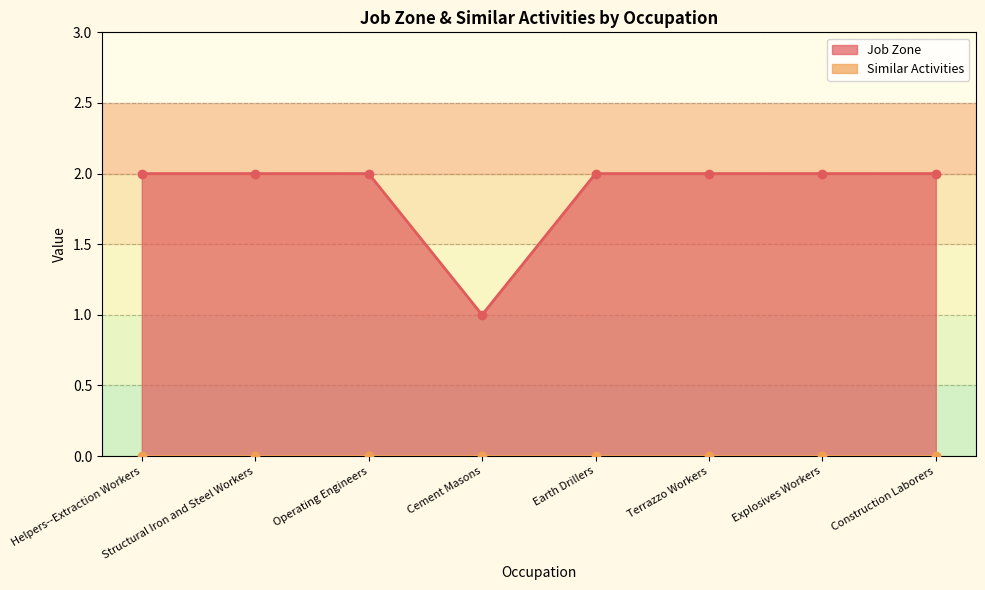

True or false: the data shows 3 at Structural Iron and Steel Workers.

False